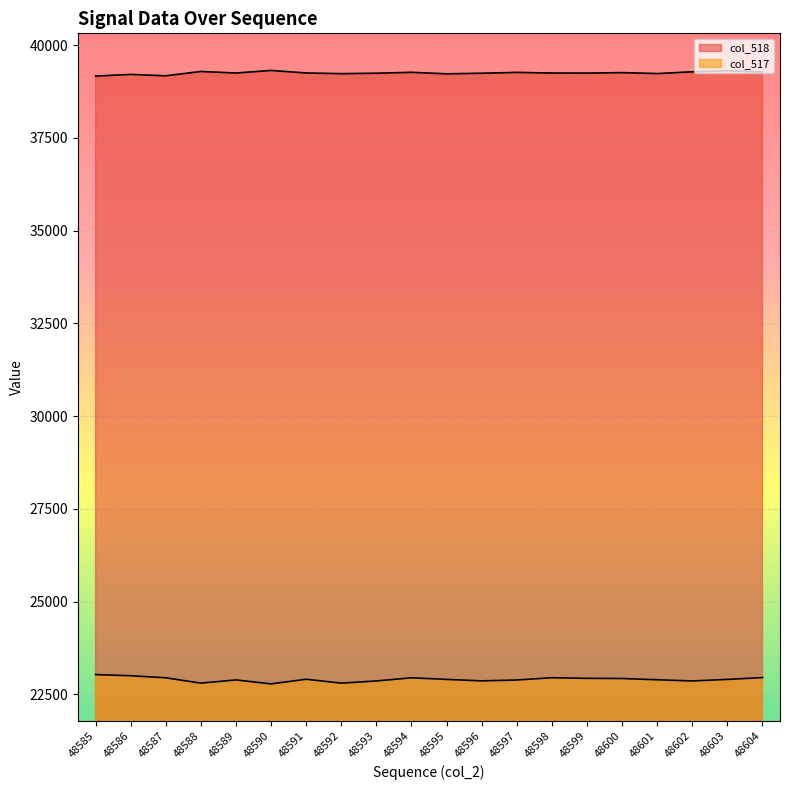

At which label does col_518 reach its peak?

48590